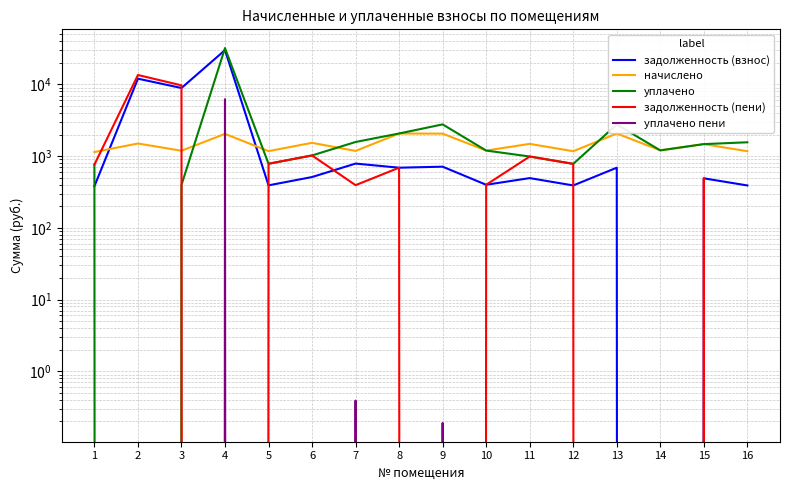

How many interior local peaks does the задолженность (взнос) series have?

7